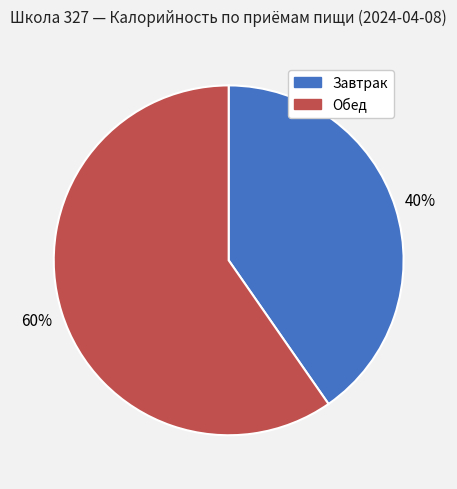

Which category has the biggest portion of the pie?

Обед